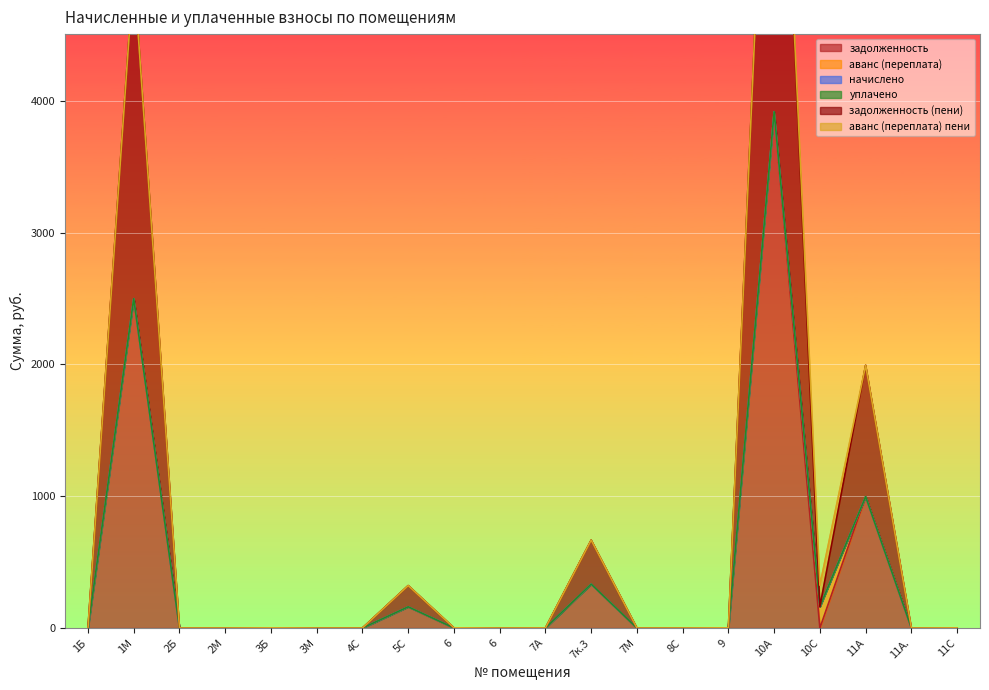

At which category is the sum across all series the highest?

10А